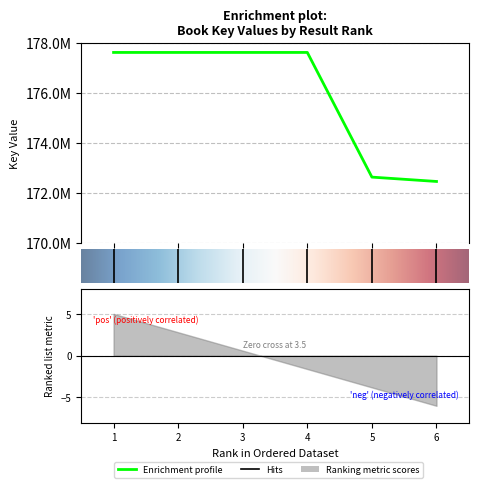

What is the value of the 6th point from the left?

172458286